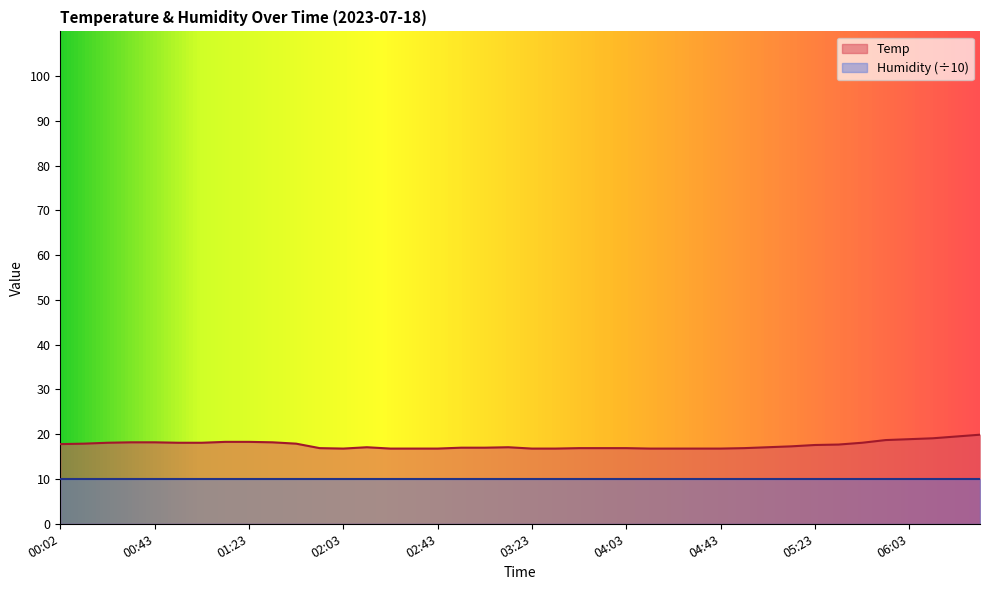

What is the value of the 19th point from the left?

17.0